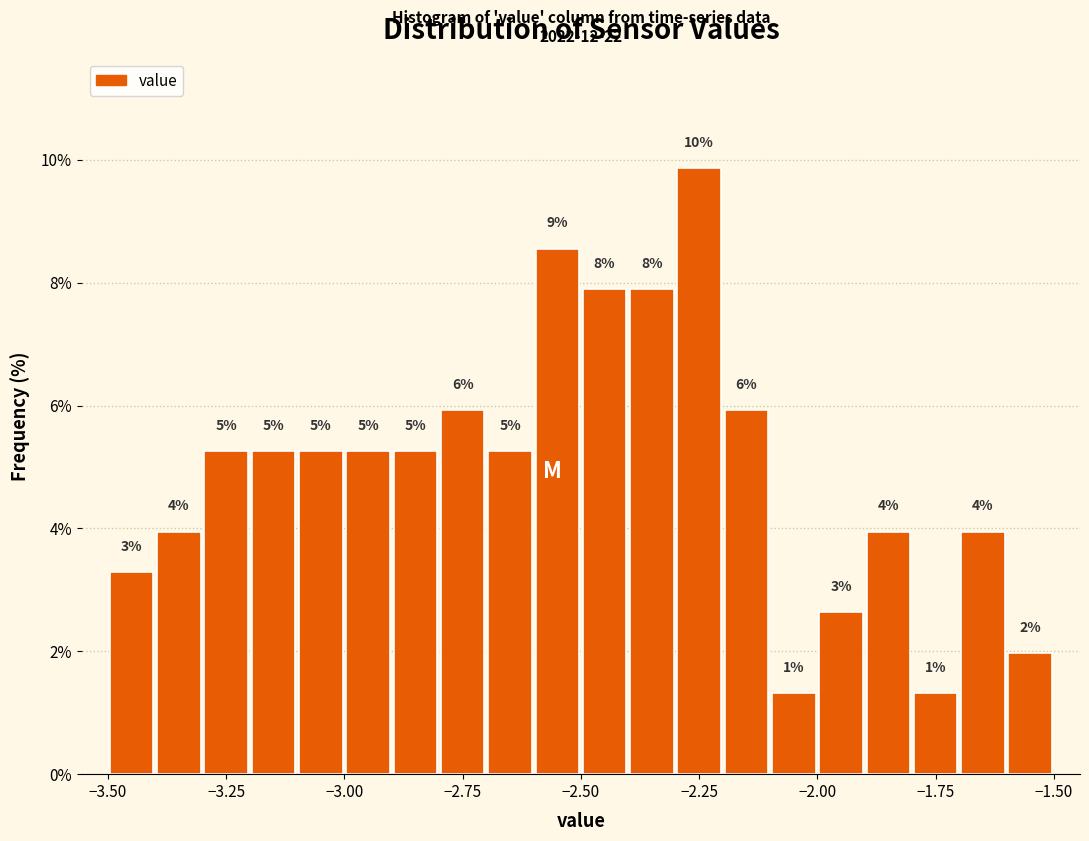

Read against the x-axis, roughly where is the centre of the tallest bar?

-2.25